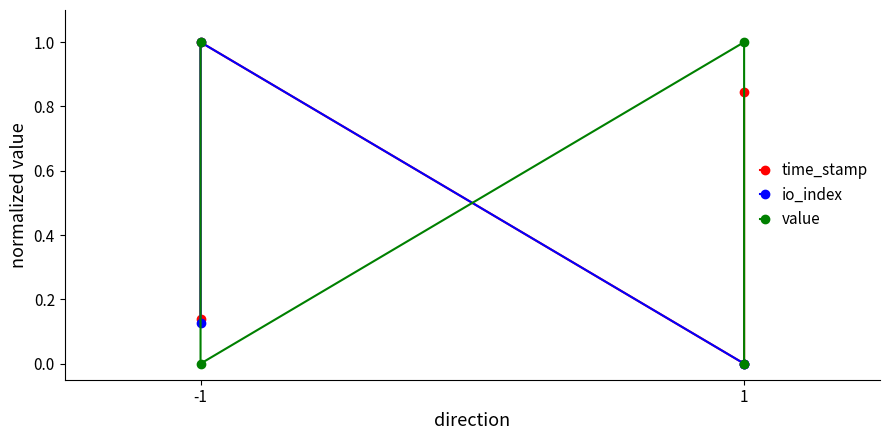

Reading right to left, what are all the values shown in this chart?

time_stamp: 0.8	0.0	1.0	0.1
io_index: 0.0	0.0	1.0	0.1
value: 0.0	1.0	0.0	1.0